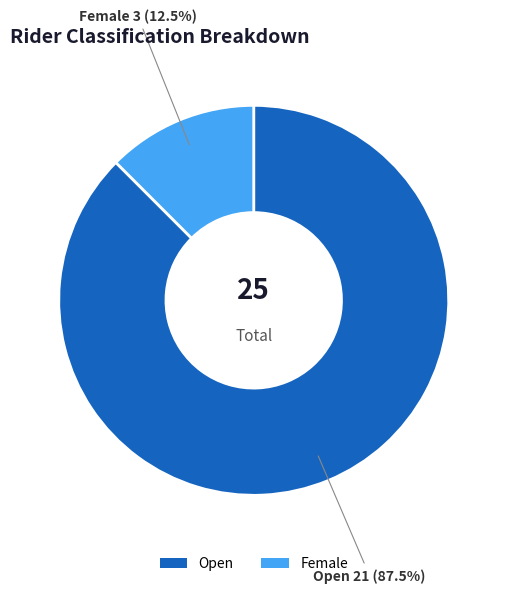

Approximately how many times larger is the value at Open compared to Female?

7.0